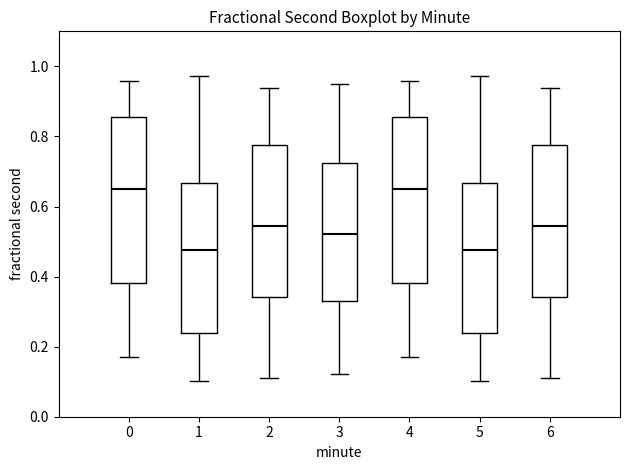

Reading left to right, read every box against the y-axis: the position of its median line, the range the box covers, and the ends of its whiskers. The values are not printed on the chart, so give them approximately, as read against the axis.

0: median 0.66, box 0.38 to 0.86, whiskers 0.16 to 0.96
1: median 0.48, box 0.24 to 0.66, whiskers 0.10 to 0.98
2: median 0.54, box 0.34 to 0.78, whiskers 0.12 to 0.94
3: median 0.52, box 0.34 to 0.72, whiskers 0.12 to 0.96
4: median 0.66, box 0.38 to 0.86, whiskers 0.16 to 0.96
5: median 0.48, box 0.24 to 0.66, whiskers 0.10 to 0.98
6: median 0.54, box 0.34 to 0.78, whiskers 0.12 to 0.94